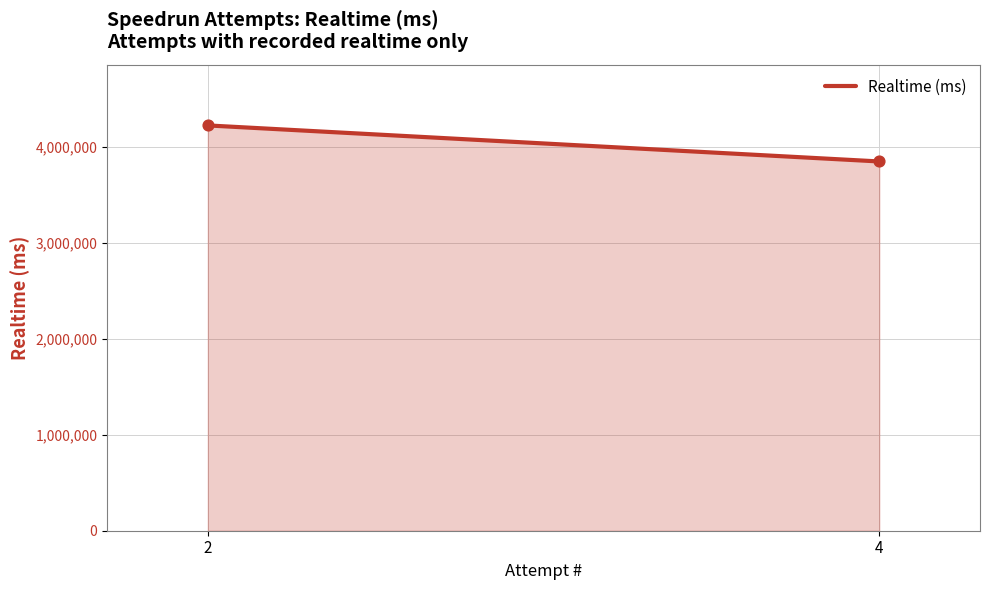

What is the average X value?

3